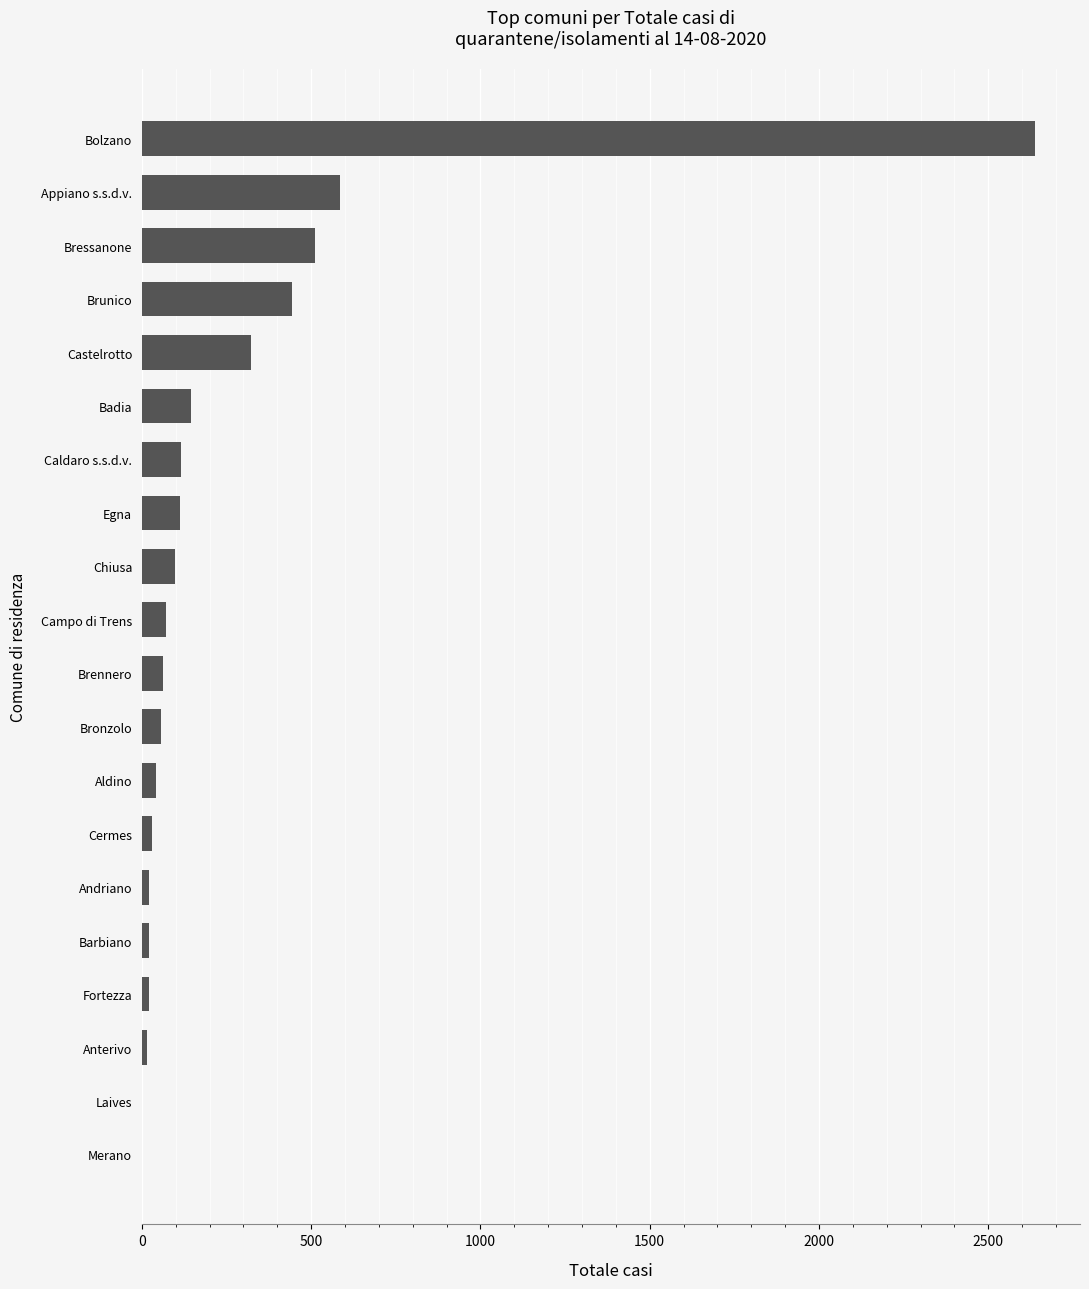

Are the bars horizontal?

Yes